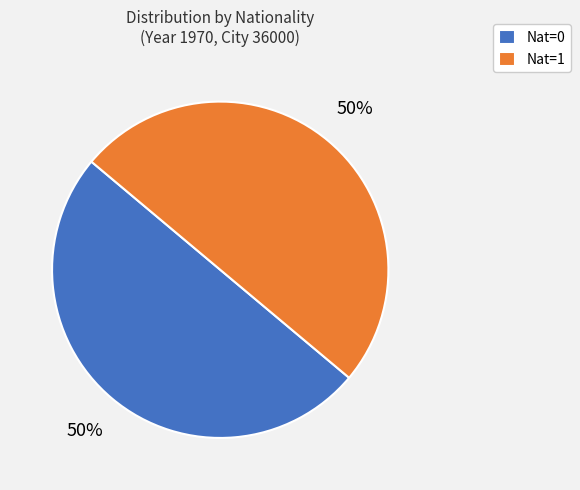

Is it true that Nat=0 is 50% of the pie?

True